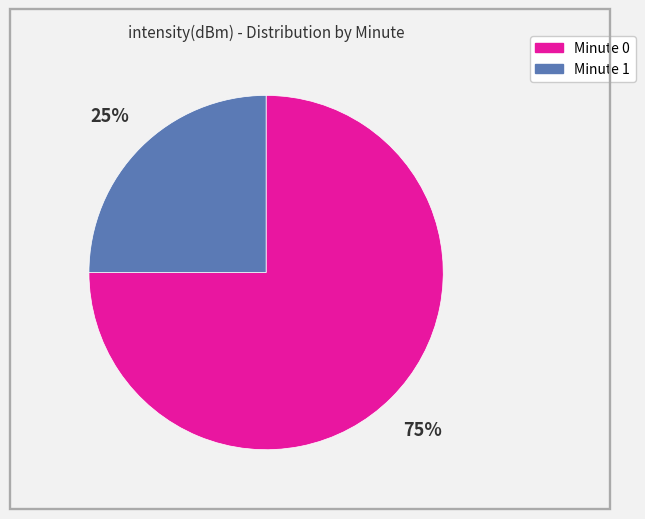

To the nearest percent, what portion does Minute 0 represent?

75%